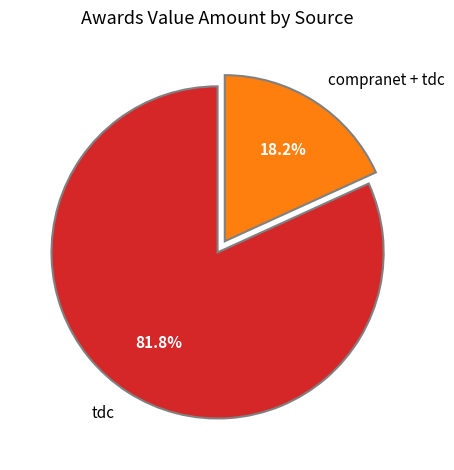

To the nearest percent, what portion does compranet + tdc represent?

18%